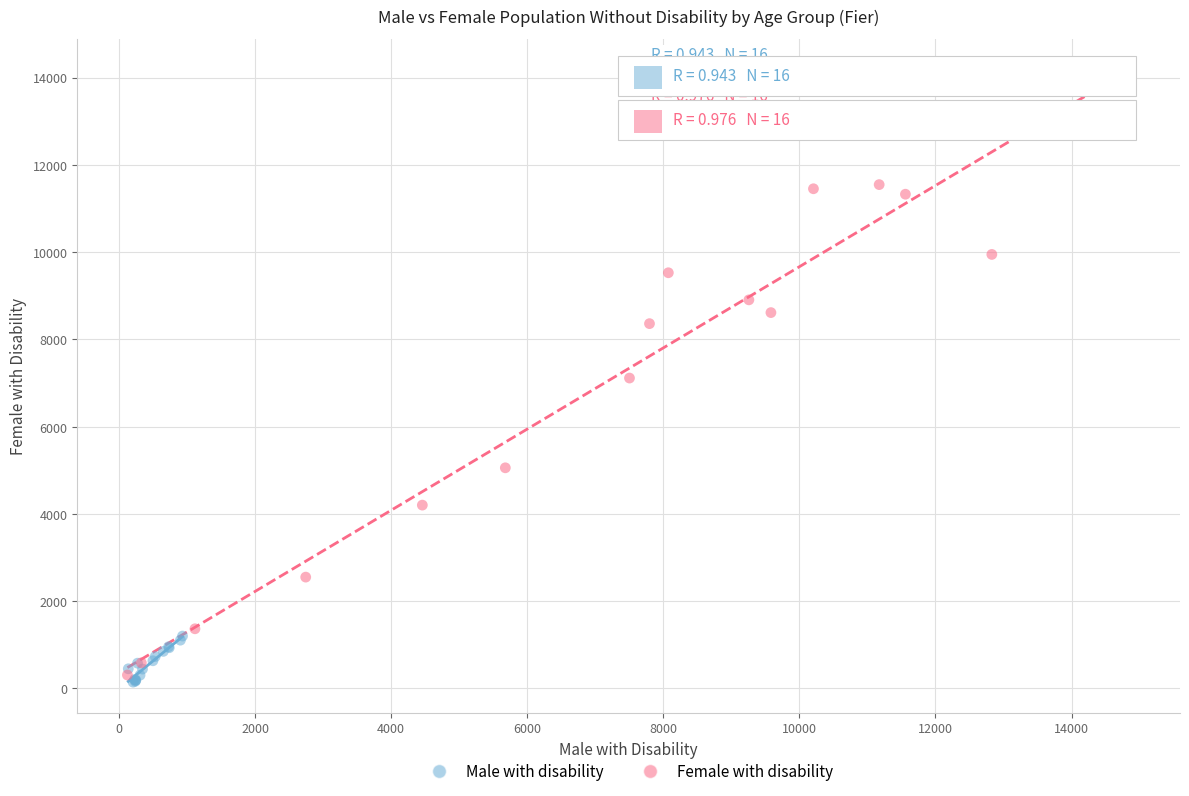

Which series has the largest Y range (max minus min)?

Female with disability